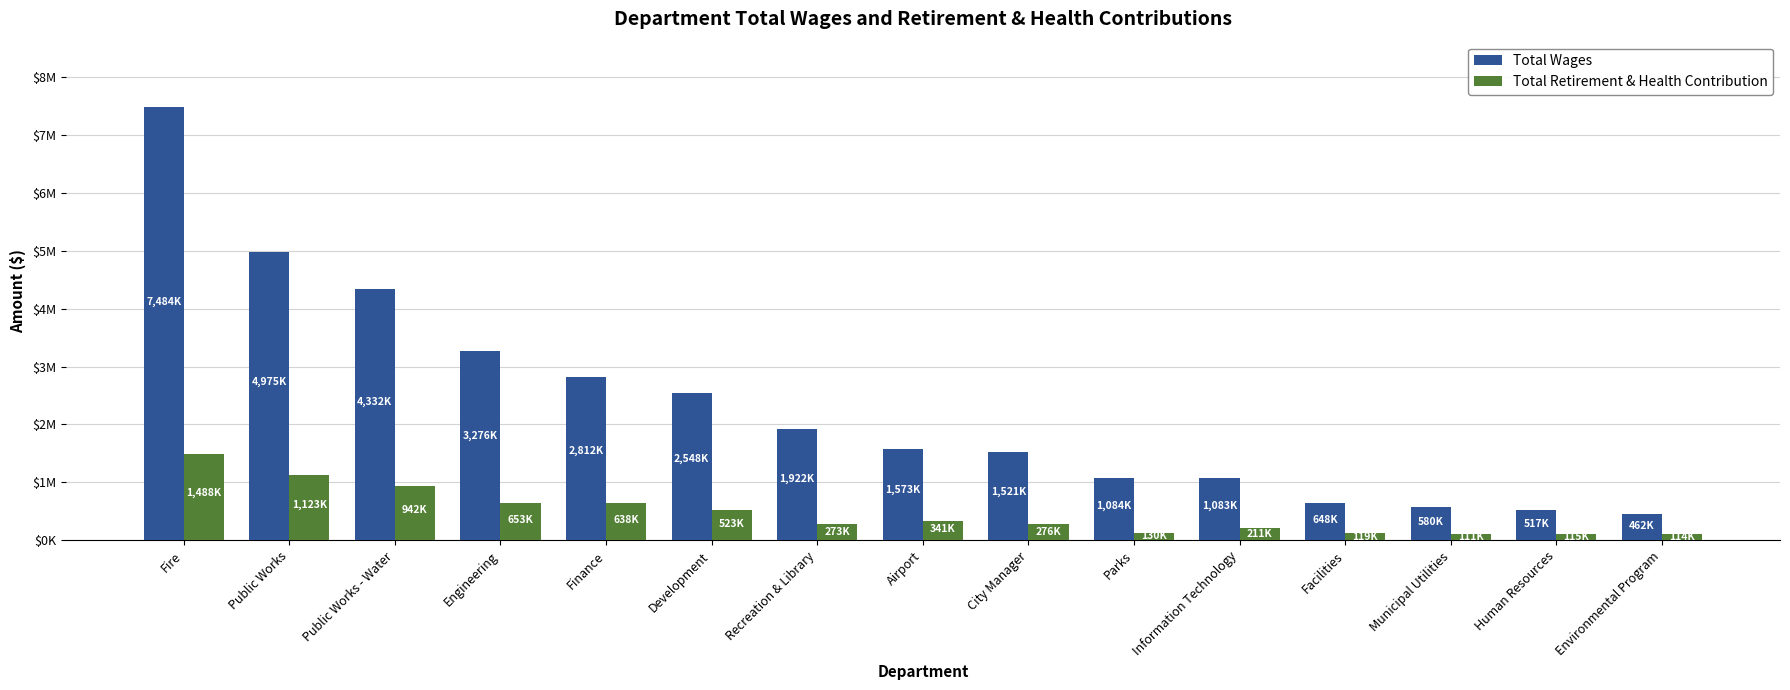

What are all the series names shown in the legend?

Total Wages, Total Retirement & Health Contribution